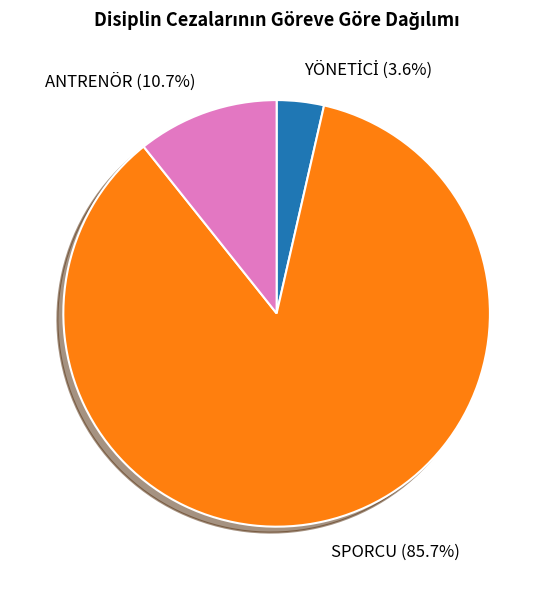

Count the number of slices in the pie.

3